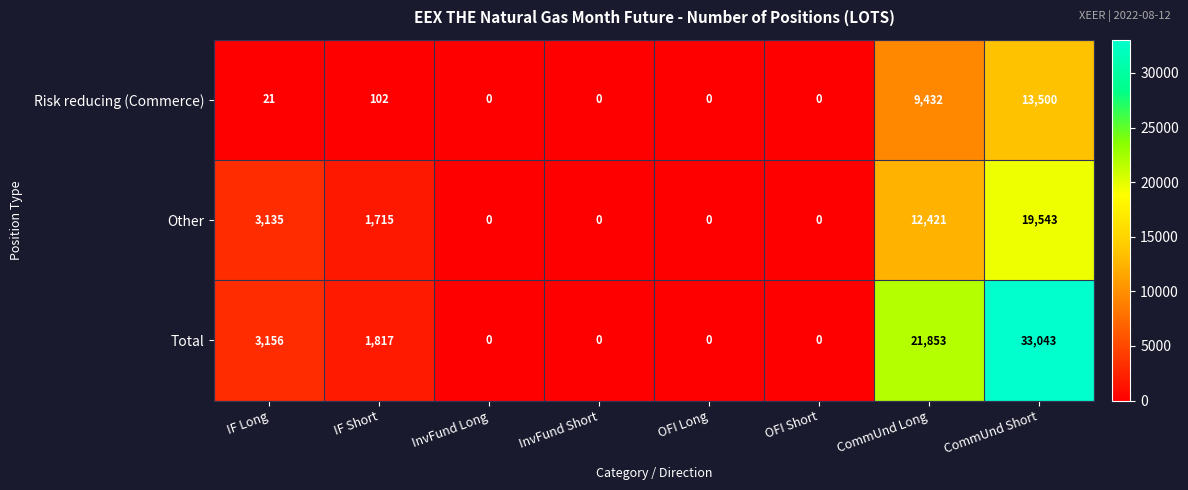

What is the difference between the Risk reducing (Commerce) values at IF Long and CommUnd Long?

9411